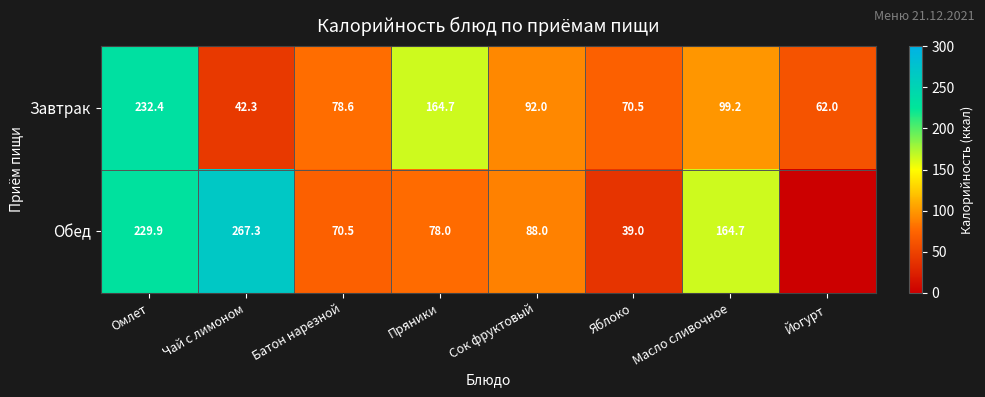

What is the total value across all series at Пряники?

242.7